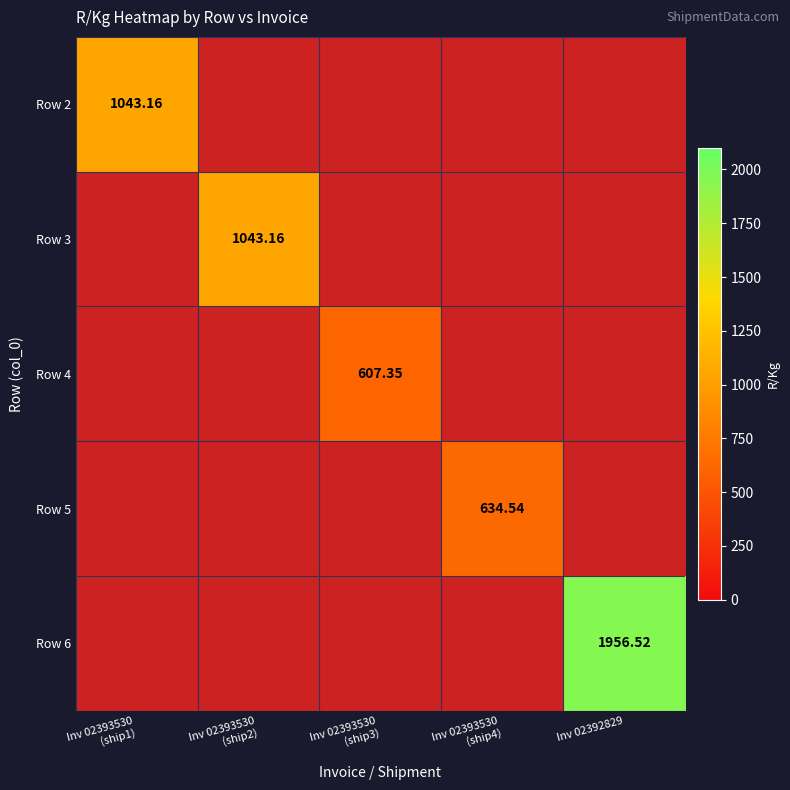

Which category has the lowest value across all series?

Inv 02393530
(ship3)